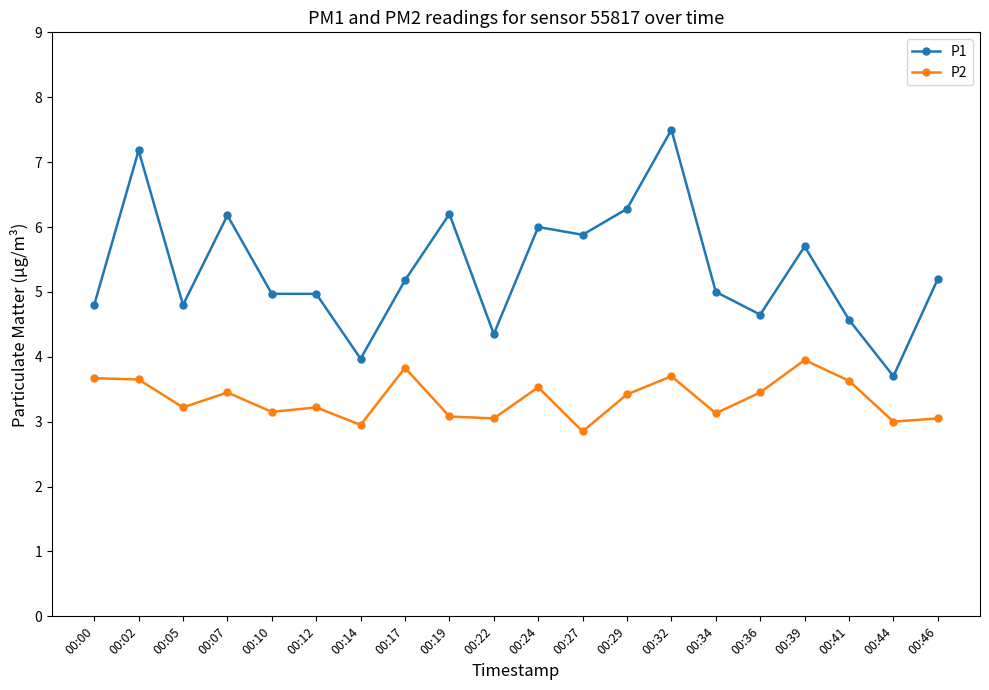

Which series has the largest total across all categories?

P1